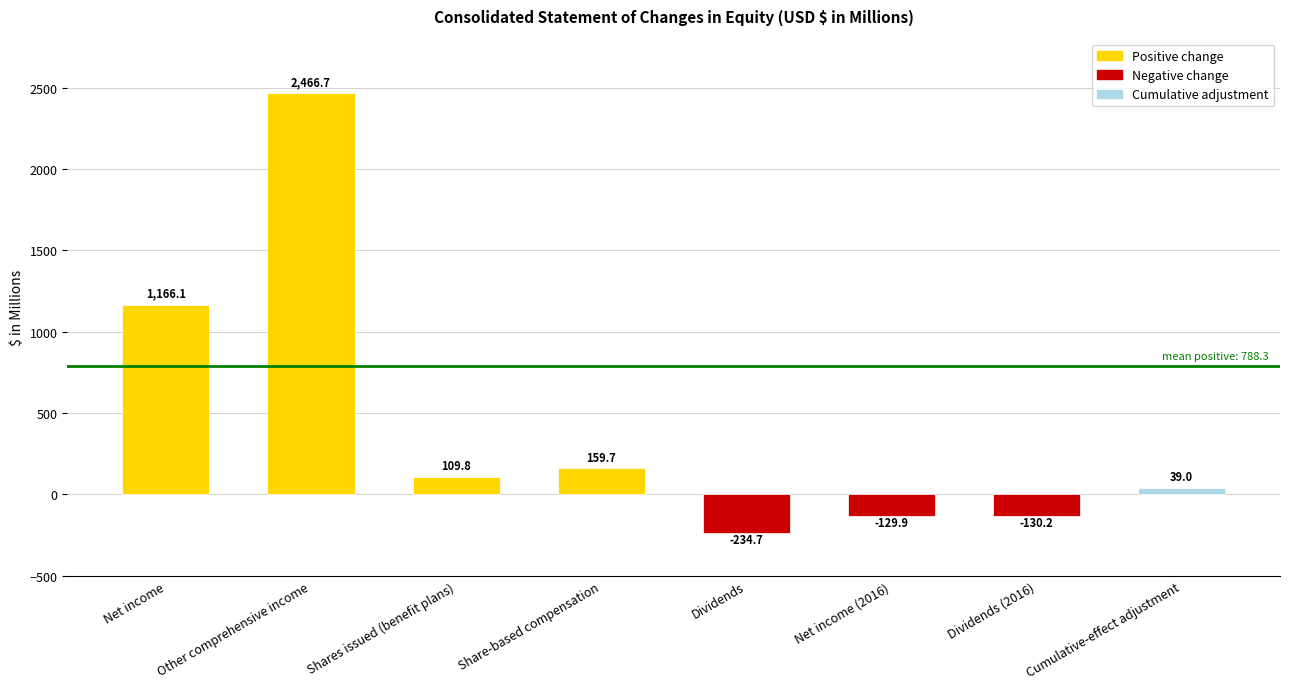

The value at Cumulative-effect adjustment is 39.0. True or false?

True